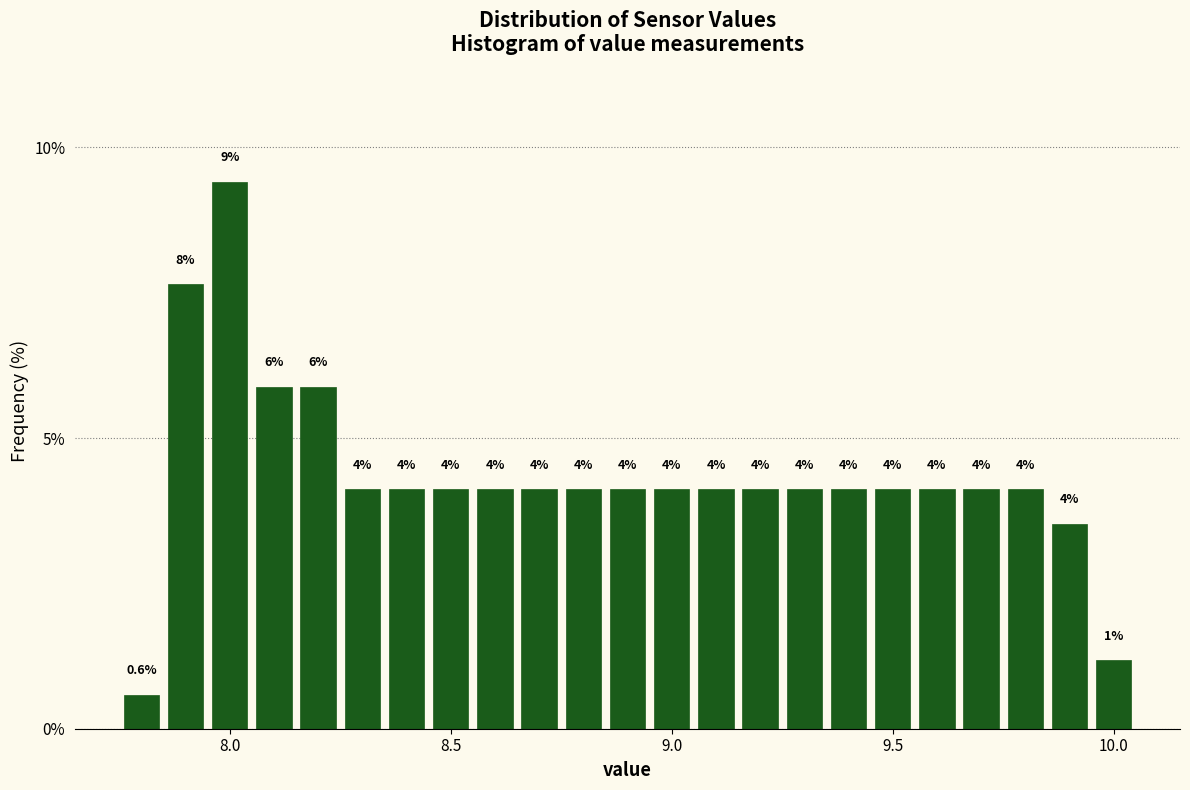

Around what value on the x-axis is the tallest bar? Give the approximate position of its centre, as read against the axis.

8.00